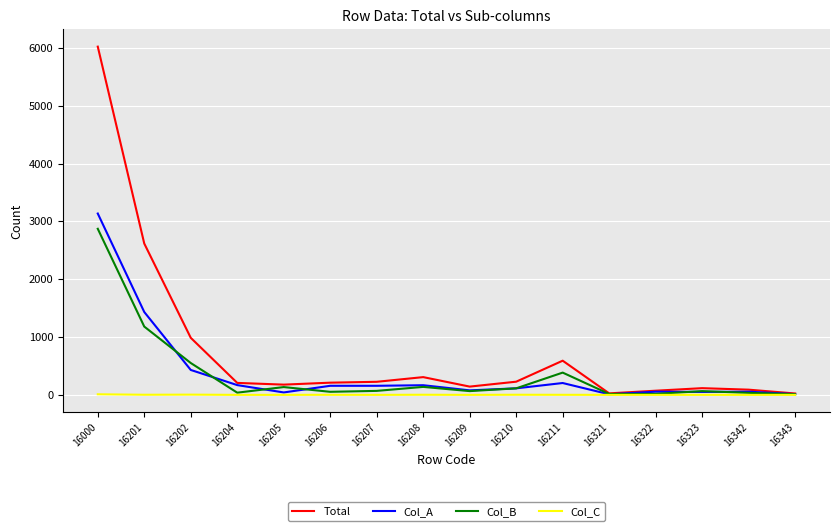

How many distinct data groups are displayed?

4